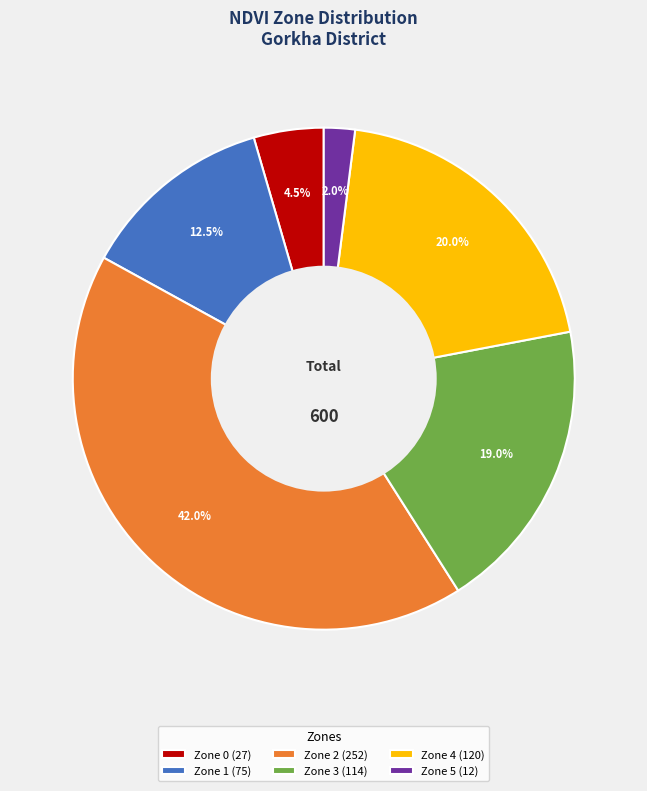

To the nearest percent, what is the difference between the largest and smallest slice percentages?

40%